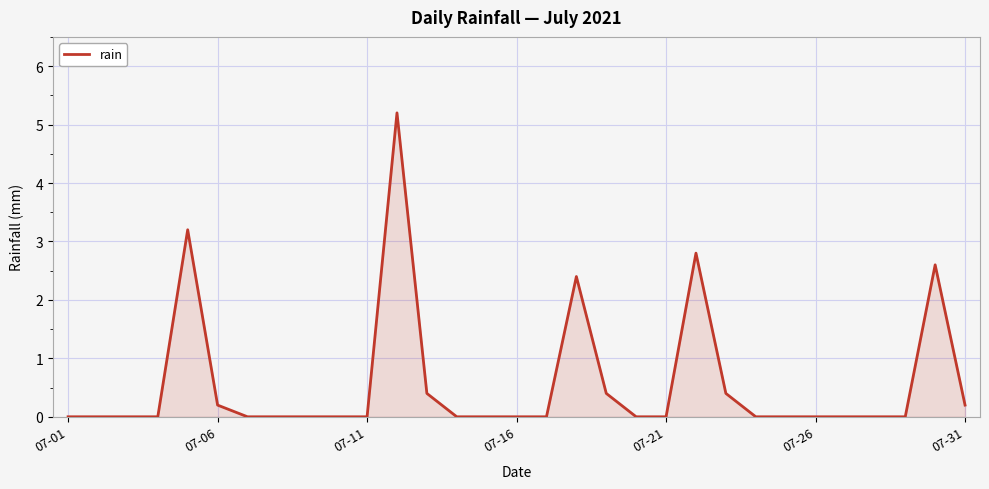

What is the maximum value shown in the chart?

5.2